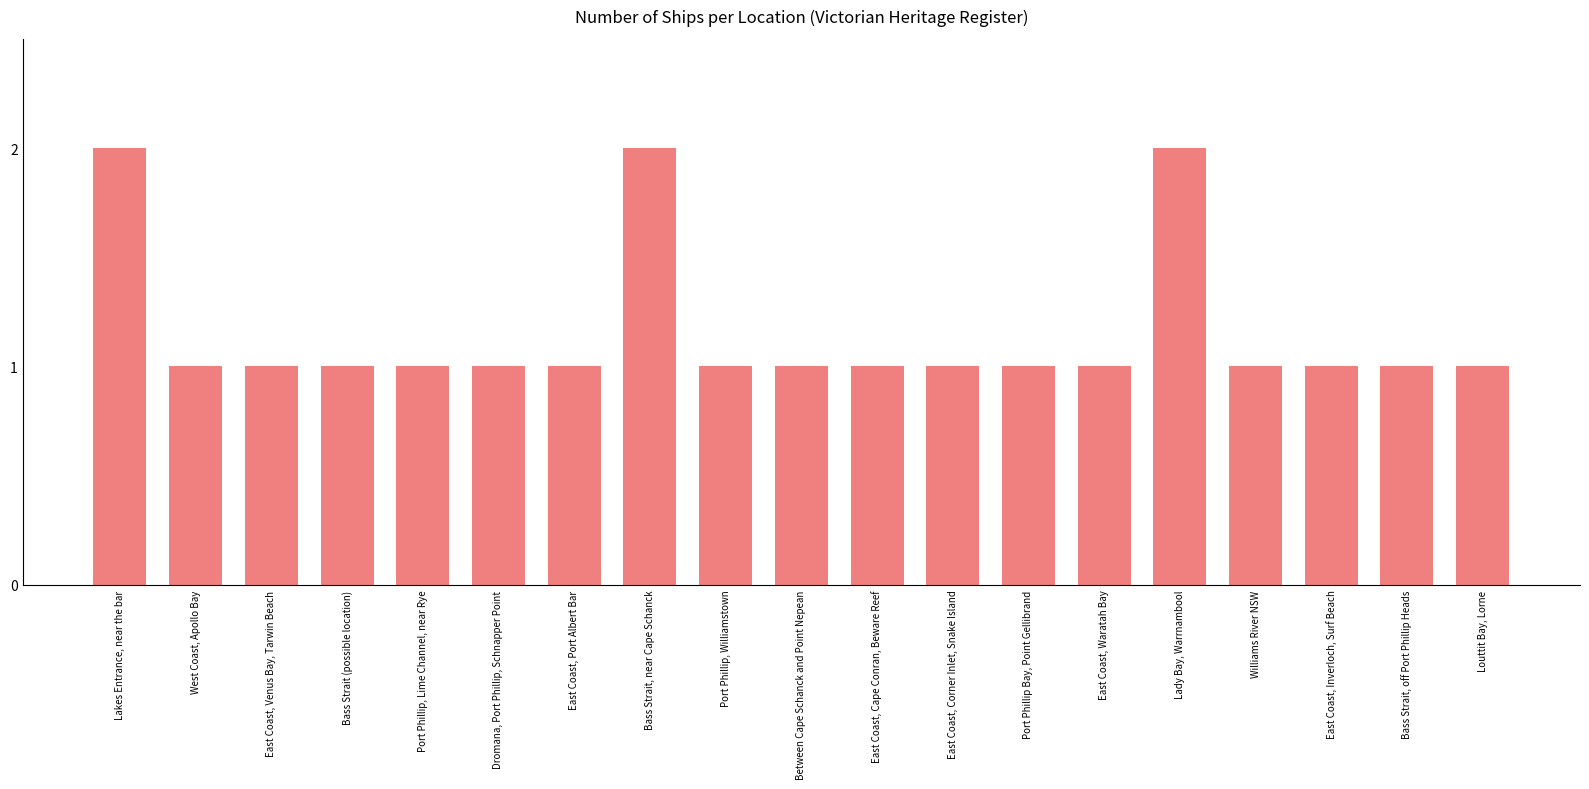

What is the difference between the values at Lady Bay, Warrnambool and East Coast, Corner Inlet, Snake Island?

1